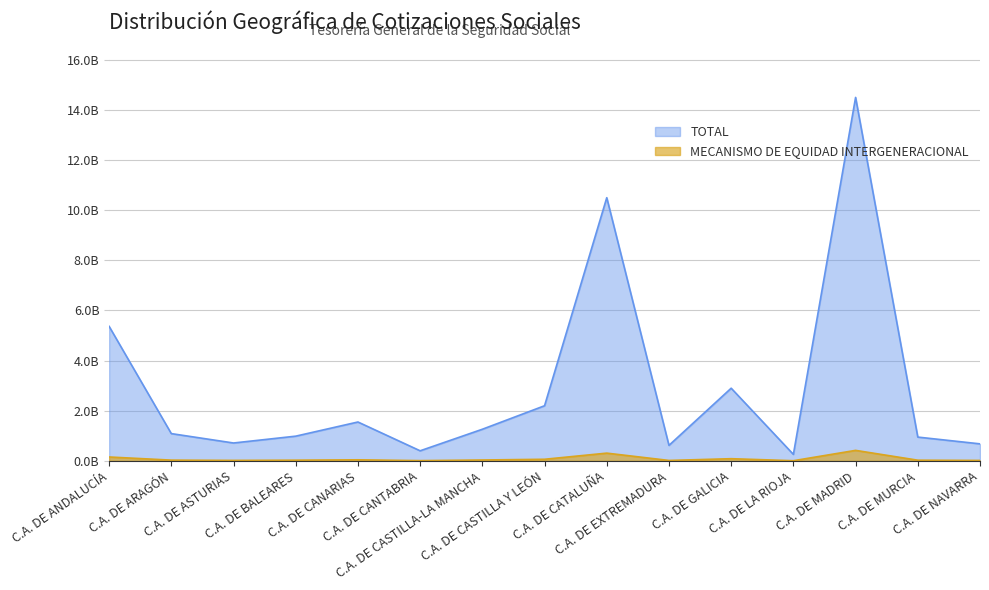

Reading right to left, list all the values displayed in this chart.

MECANISMO DE EQUIDAD INTERGENERACIONAL: 19000000.0	28000000.0	420000000.0	7500000.0	88000000.0	18000000.0	310000000.0	65000000.0	36129272.2	11385004.0	43586959.5	28666238.4	20331258.9	30854030.6	155997199.9
TOTAL: 680000000.0	950000000.0	14500000000.0	260000000.0	2900000000.0	620000000.0	10500000000.0	2200000000.0	1262684353.4	403173173.2	1551747736.9	987004344.3	714327300.3	1088916331.0	5368110915.7